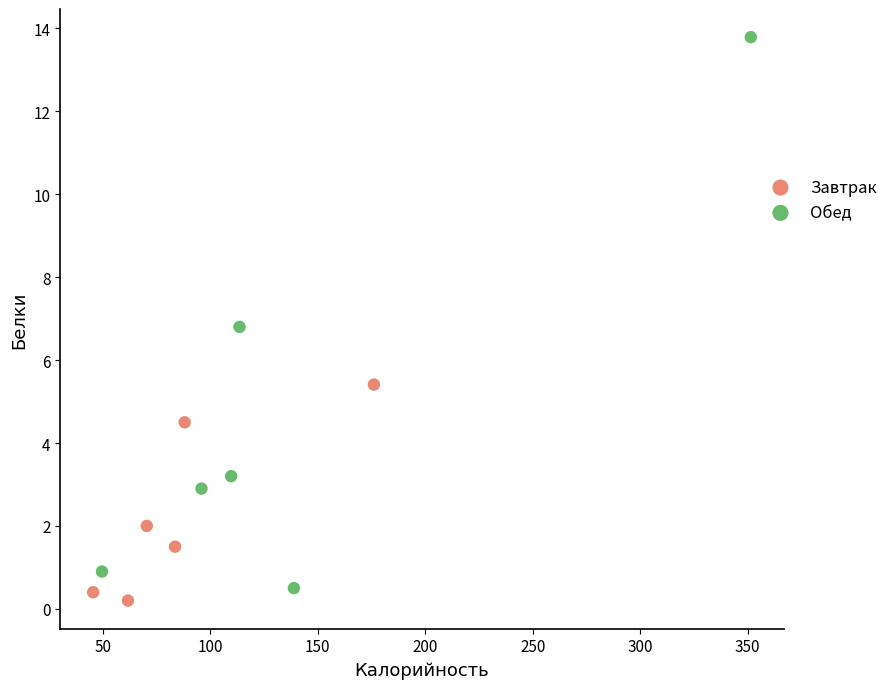

Which series has the largest Y range (max minus min)?

Обед